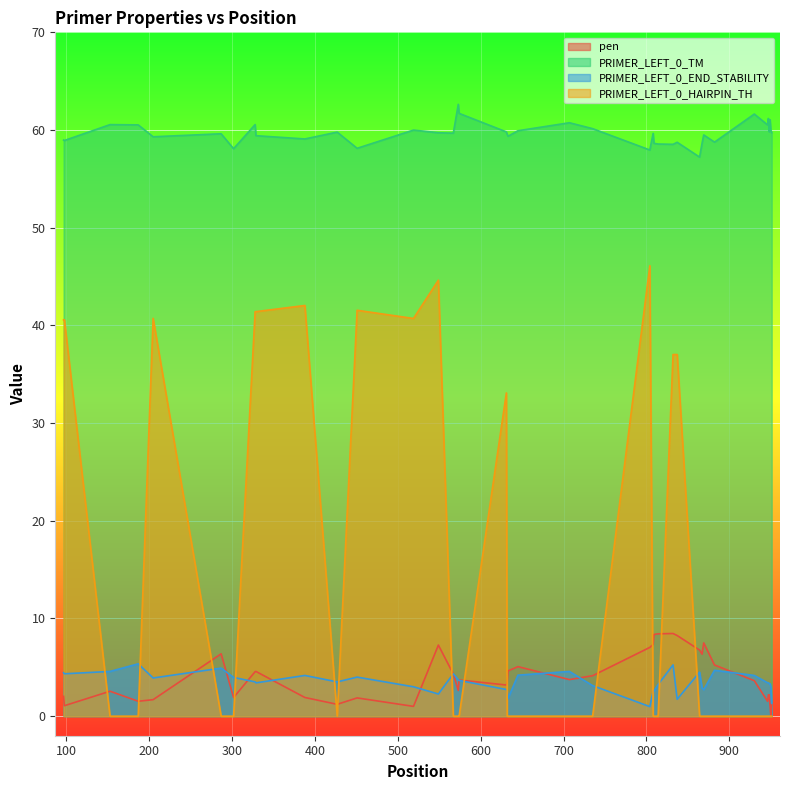

True or false: PRIMER_LEFT_0_HAIRPIN_TH and PRIMER_LEFT_0_TM intersect in this chart.

False